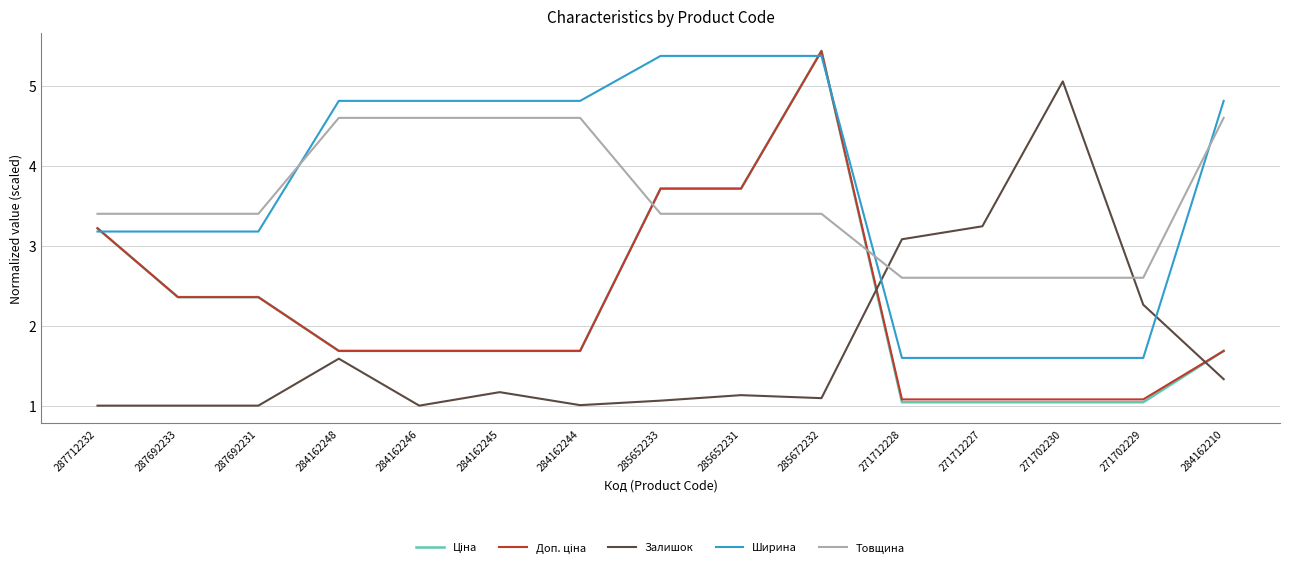

What is the greatest value displayed?

5.4